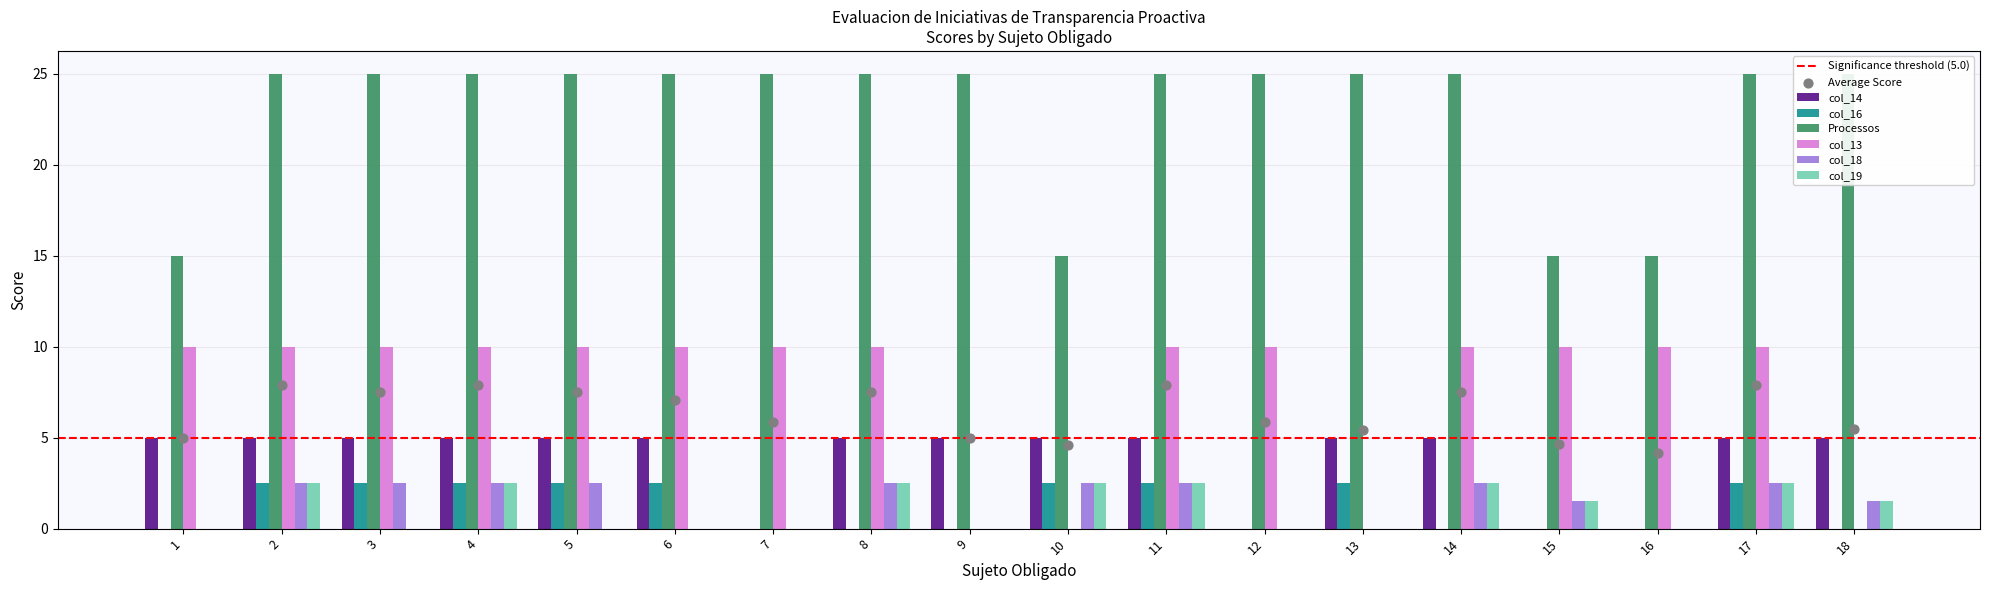

Which series has the widest spread of Y values?

Processos